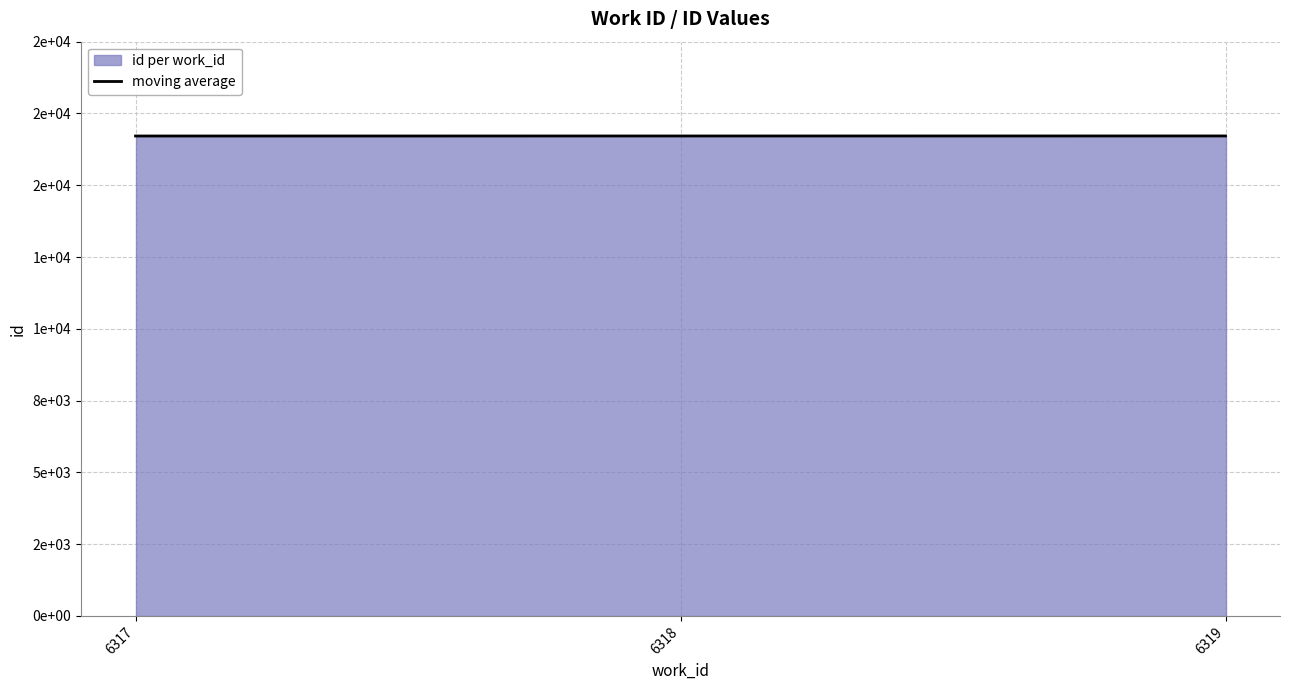

Rank the categories by value from lowest to highest.

6317, 6318, 6319